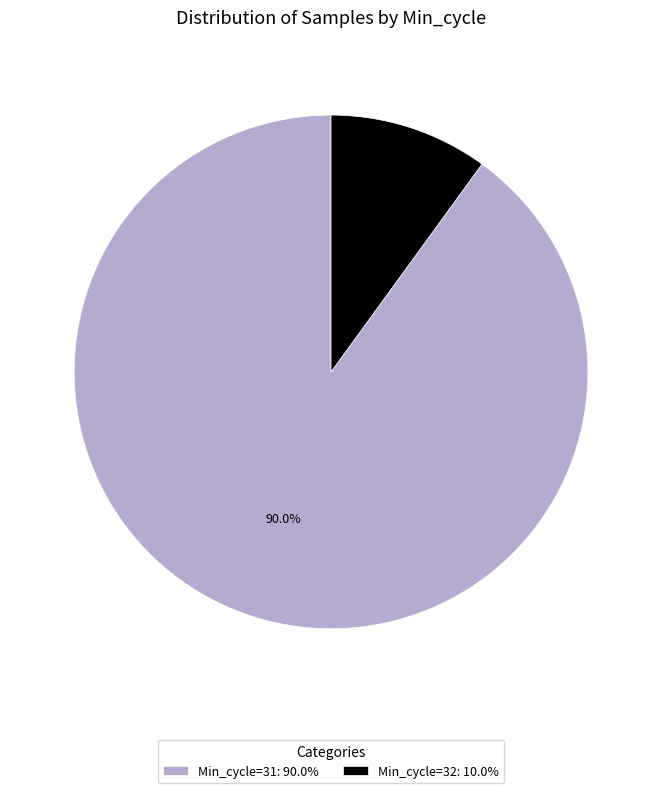

What percentage do Min_cycle=32: 10.0% and Min_cycle=31: 90.0% together represent?

100.0%